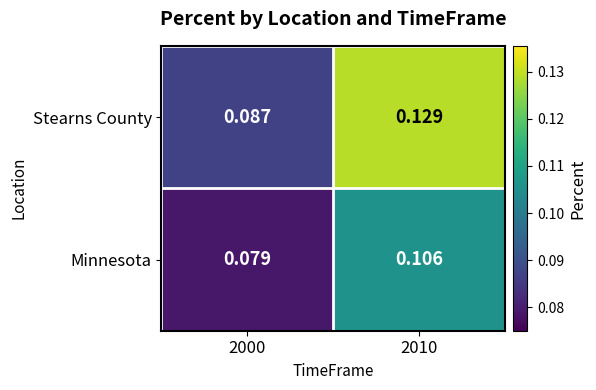

Which series has the widest spread of values?

Stearns County